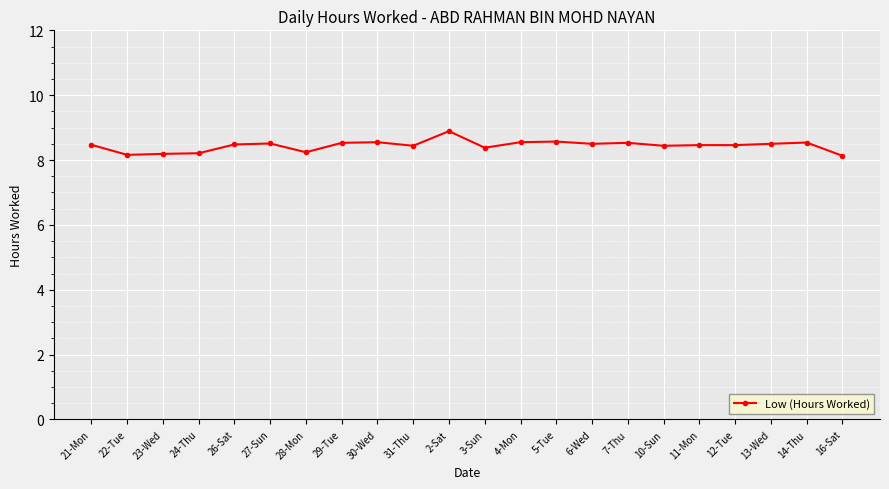

What is the minimum value shown in the chart?

8.1